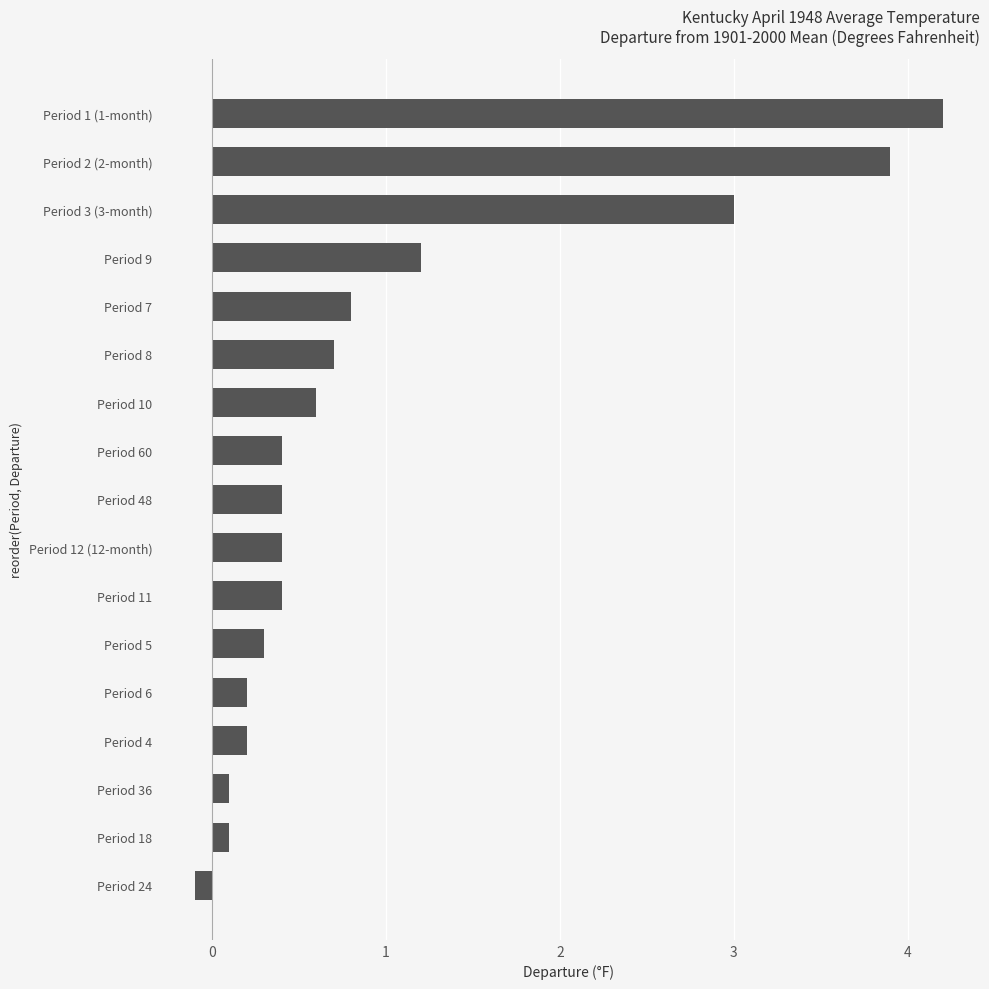

Is it true that the value at Period 6 is 0.2?

True